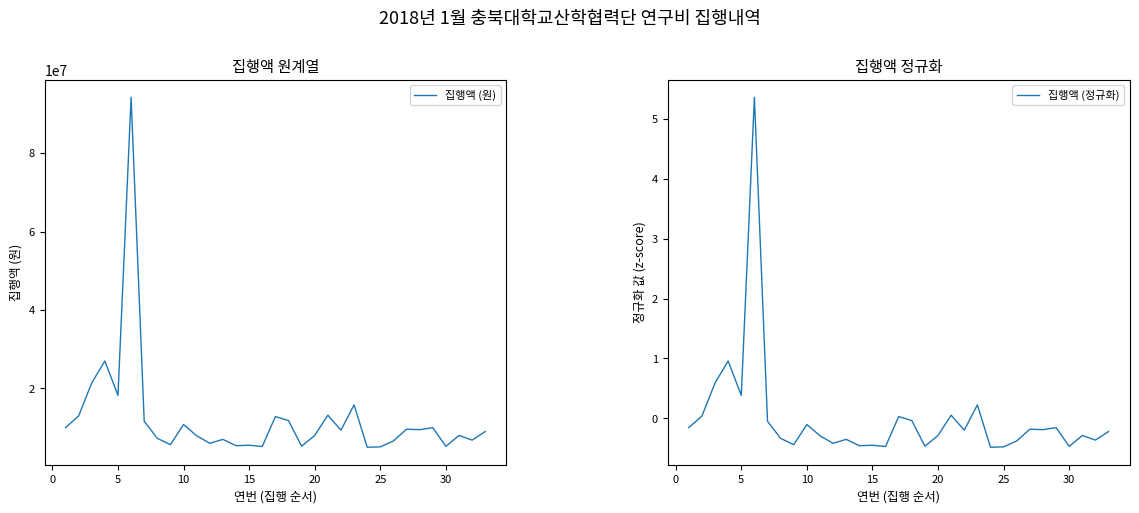

Reading left to right, what are all the values shown in this chart?

집행액 (원): 10000000.0	12966800.0	21400000.0	27000000.0	18216000.0	94270000.0	11616000.0	7260000.0	5648000.0	10796870.0	7920000.0	6000000.0	7000000.0	5390000.0	5500000.0	5184000.0	12816000.0	11803000.0	5250000.0	8000000.0	13165000.0	9350000.0	15800000.0	5000000.0	5084100.0	6600000.0	9600000.0	9480000.0	10000000.0	5221600.0	8000000.0	6818181.0	9000000.0
집행액 (정규화): -0.2	0.0	0.6	1.0	0.4	5.4	-0.0	-0.3	-0.4	-0.1	-0.3	-0.4	-0.3	-0.5	-0.4	-0.5	0.0	-0.0	-0.5	-0.3	0.1	-0.2	0.2	-0.5	-0.5	-0.4	-0.2	-0.2	-0.2	-0.5	-0.3	-0.4	-0.2